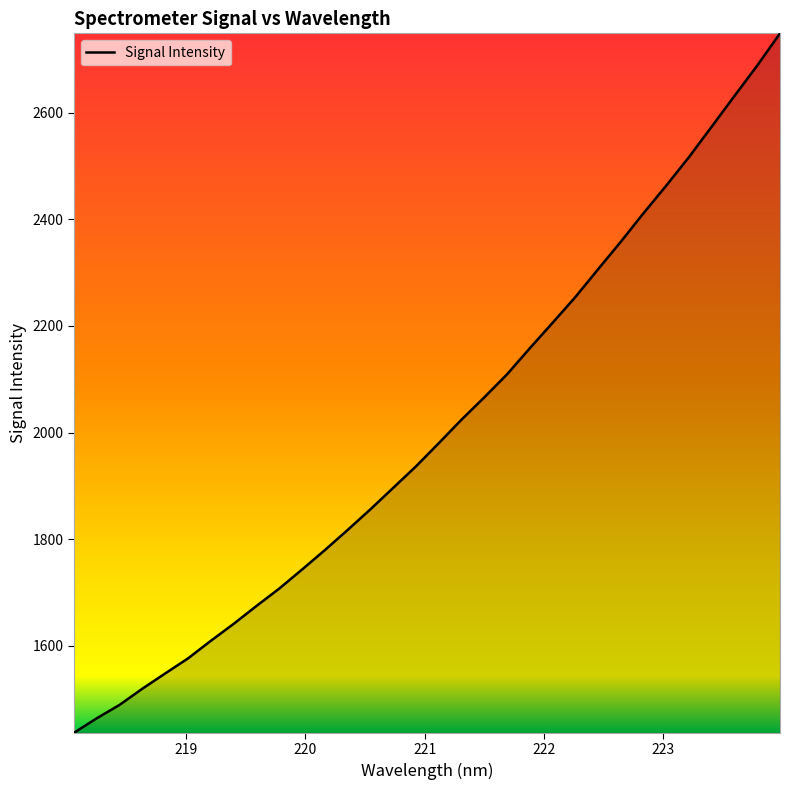

What is the maximum value shown in the chart?

2748.5